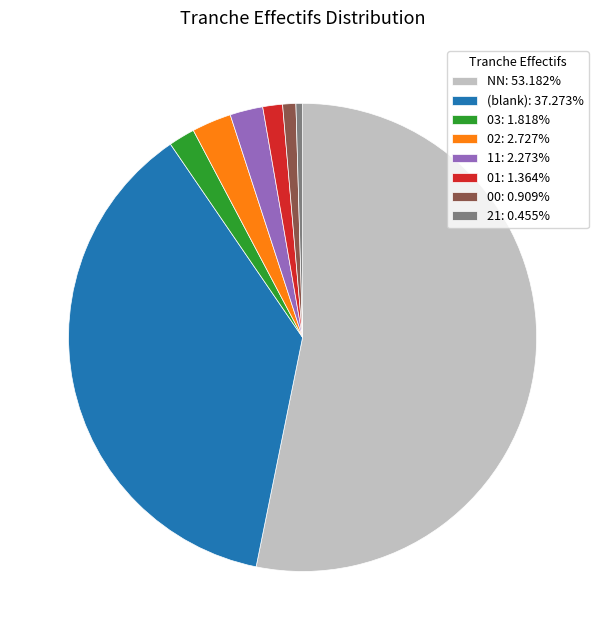

Is there a majority slice in this chart?

Yes